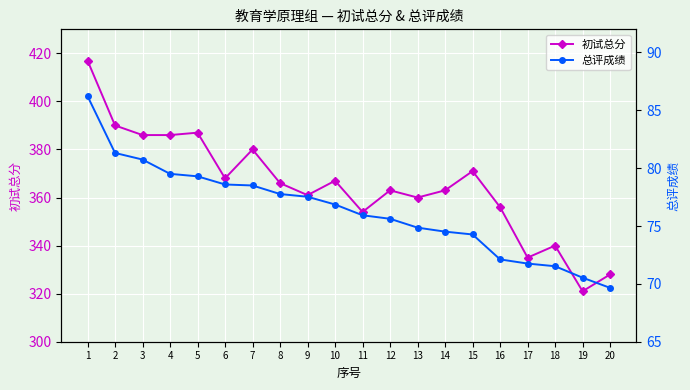

In 初试总分, how many points are lower than both neighbors (excluding endpoints)?

6